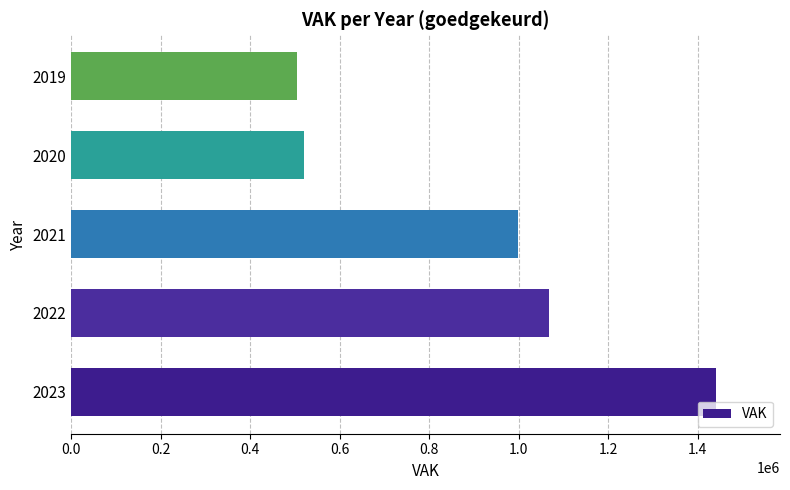

Does the chart contain stacked bars?

No